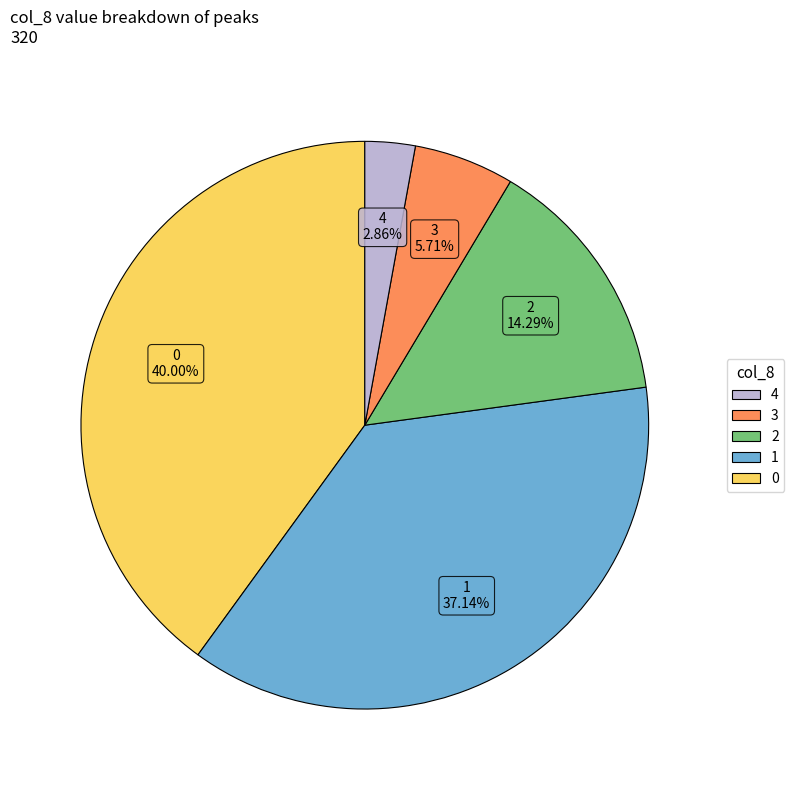

Is there any slice that represents more than half of the pie?

No